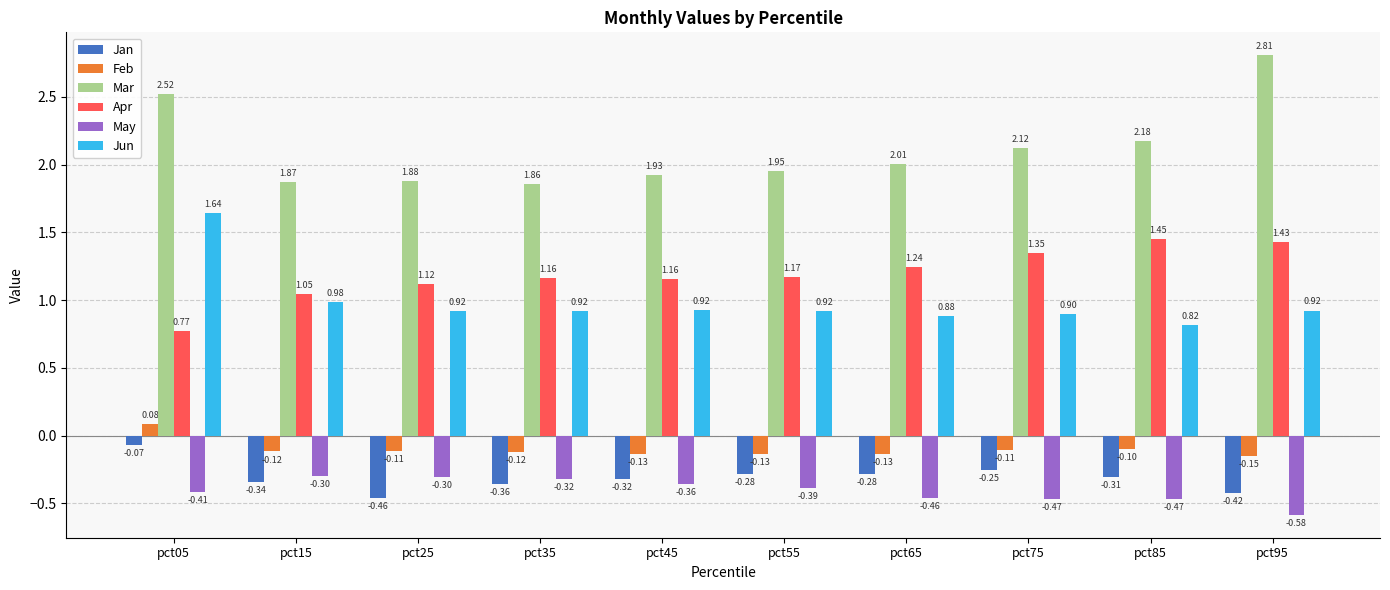

At pct95, list the series in order from largest to smallest.

Mar, Apr, Jun, Feb, Jan, May